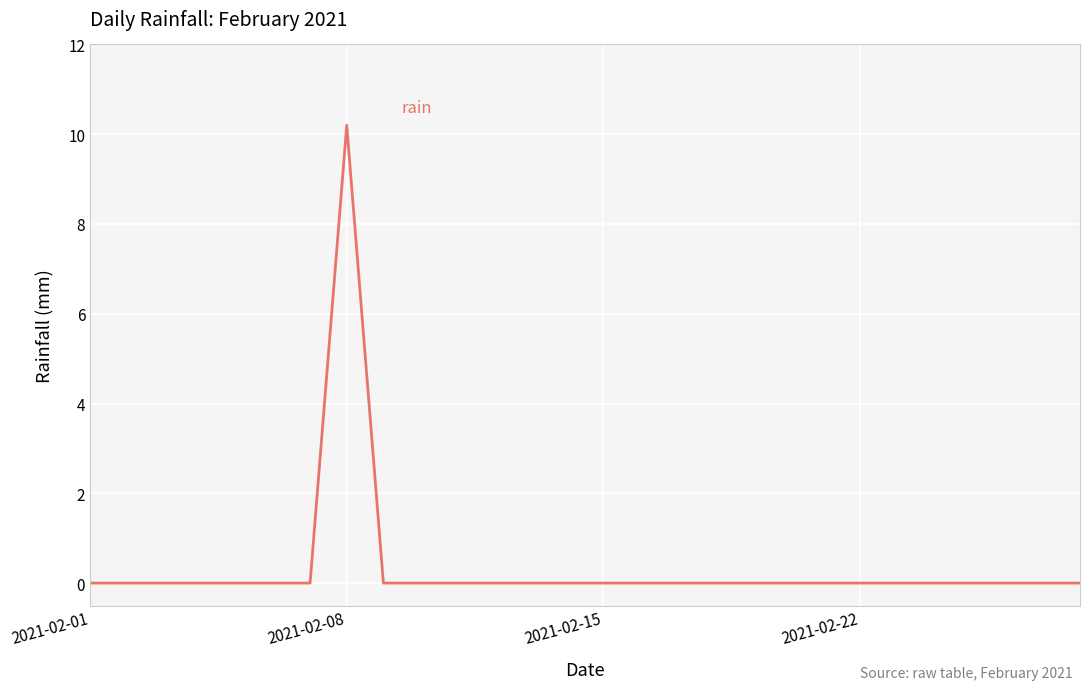

What is the difference between the maximum and minimum values?

10.2